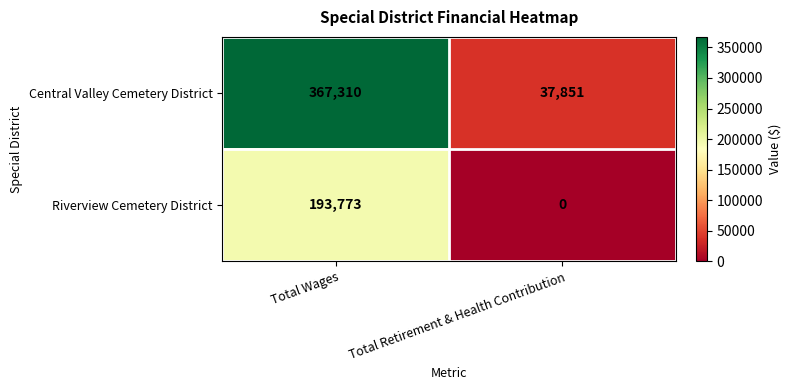

Rank the series at Total Retirement & Health Contribution from highest to lowest value.

Central Valley Cemetery District, Riverview Cemetery District